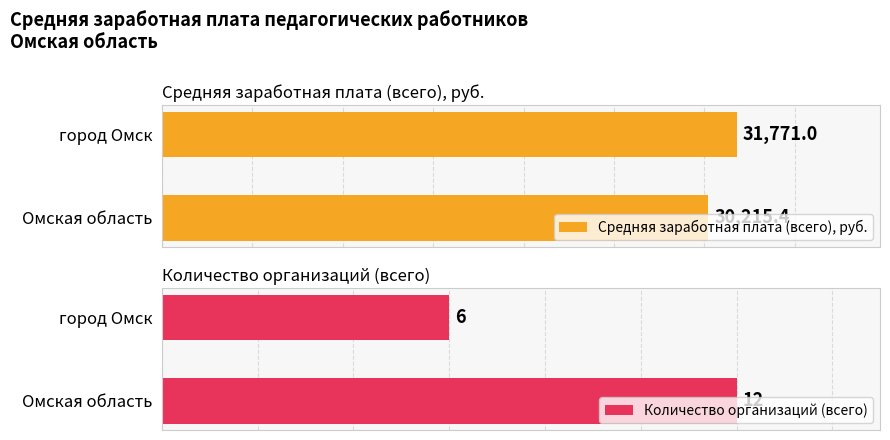

Reading left to right, what are all the values shown in this chart?

Средняя заработная плата (всего), руб.: 30215.4	31771.0
Количество организаций (всего): 12.0	6.0